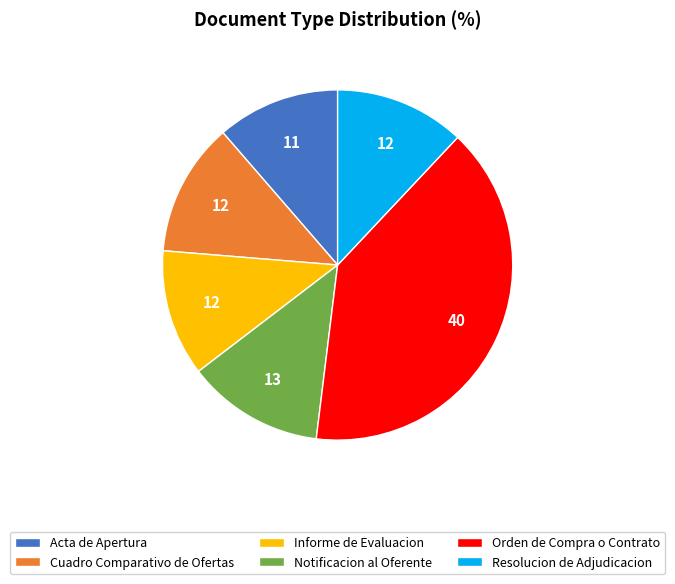

Is the sum of Informe de Evaluacion and Cuadro Comparativo de Ofertas greater than half?

No